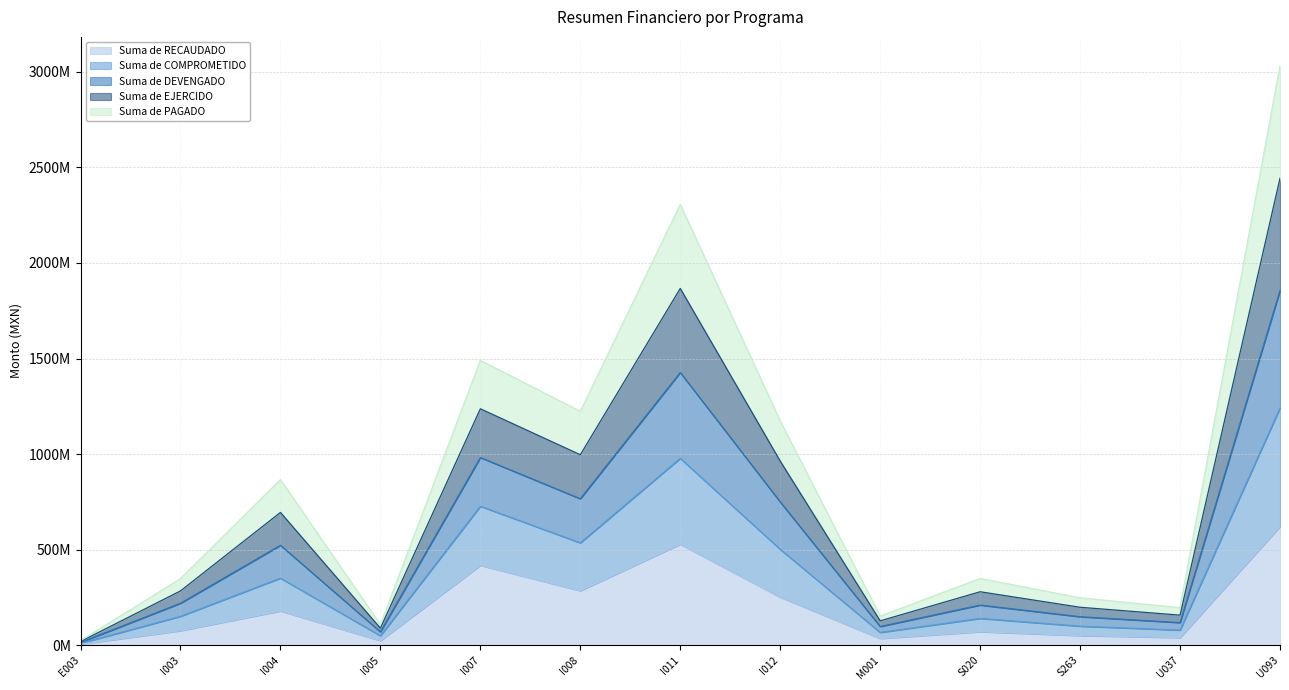

How many interior local valleys does the Suma de COMPROMETIDO series have?

4